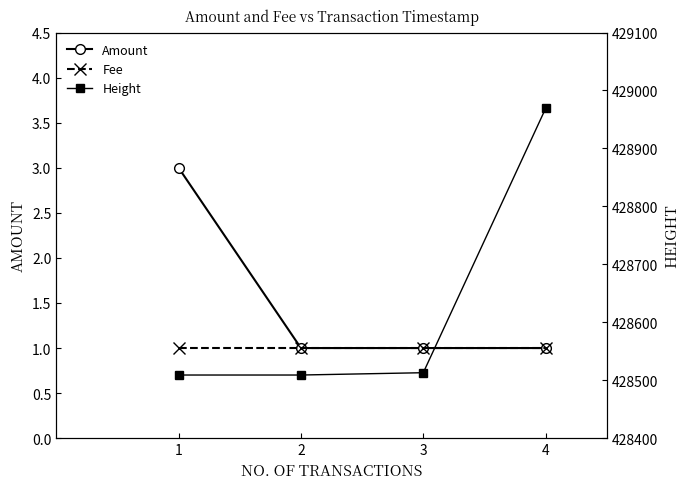

List the labels in order of Amount value, smallest first.

2, 3, 4, 1